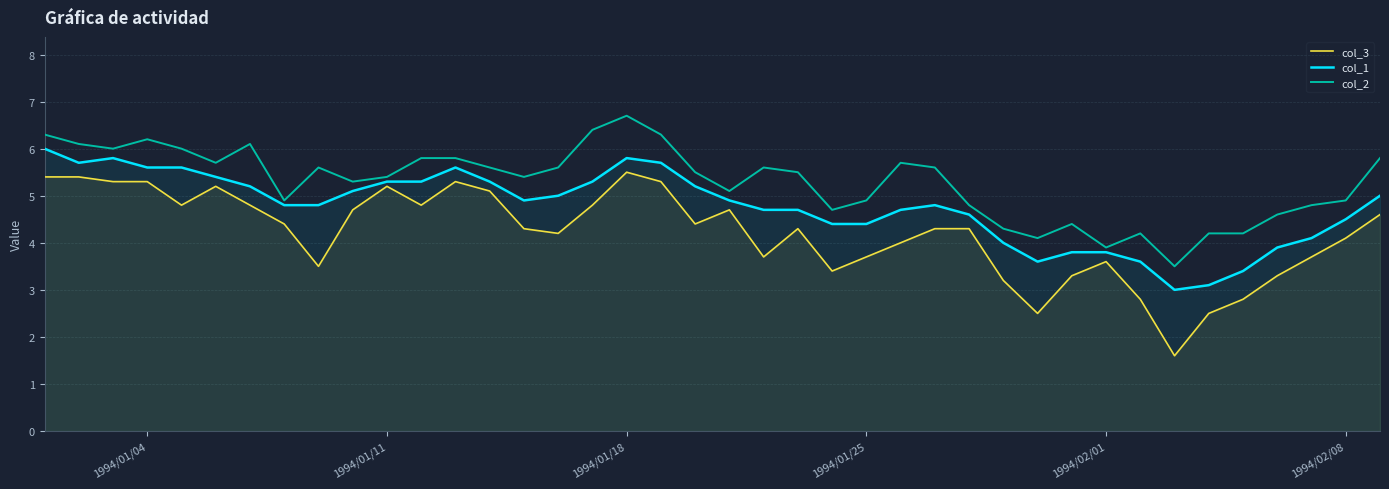

What is the difference between the second highest and minimum values in the col_3 series?

3.8